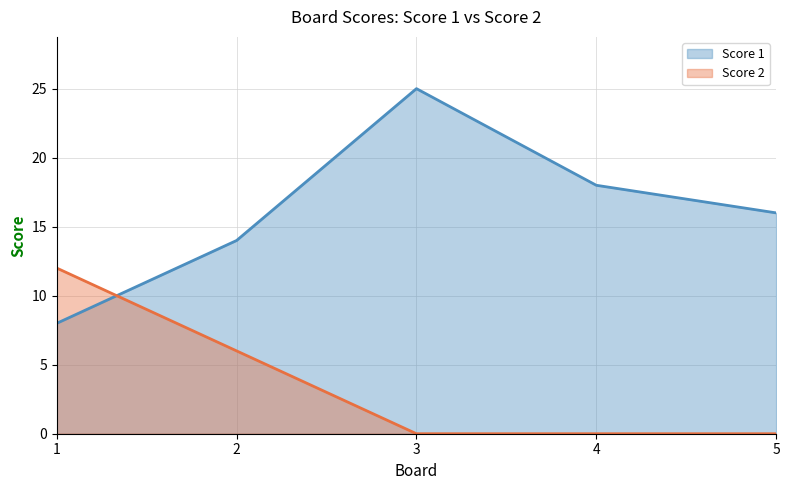

Which category has the lowest value in the Score 2 series?

3